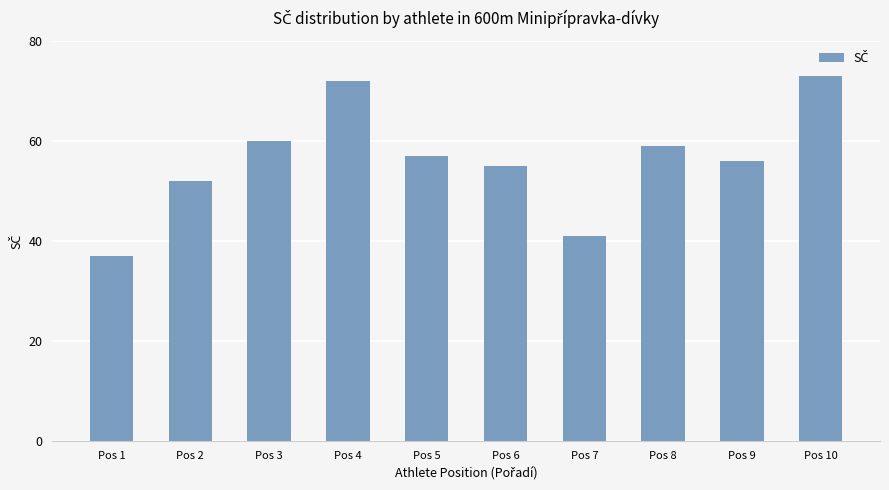

Where is the data nearest to the value 55?

Pos 6